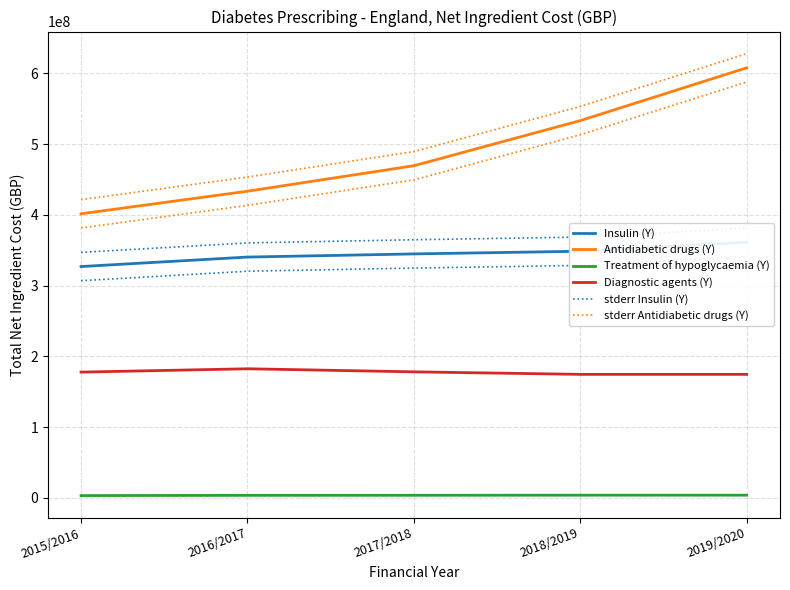

Reading left to right, extract all data points from this chart.

Insulin (Y): 326950089.3	340324067.2	344795418.6	348545562.9	361280721.4
Antidiabetic drugs (Y): 401468412.5	433347107.3	469351238.4	533077666.9	607674262.3
Treatment of hypoglycaemia (Y): 3397445.5	3726249.5	3807162.3	3968434.5	3968434.5
Diagnostic agents (Y): 177808842.6	182539607.7	178191299.2	174652395.1	174652395.1
stderr Insulin (Y): 346950089.3	360324067.2	364795418.6	368545562.9	381280721.4
stderr Antidiabetic drugs (Y): 421468412.5	453347107.3	489351238.4	553077666.9	627674262.3